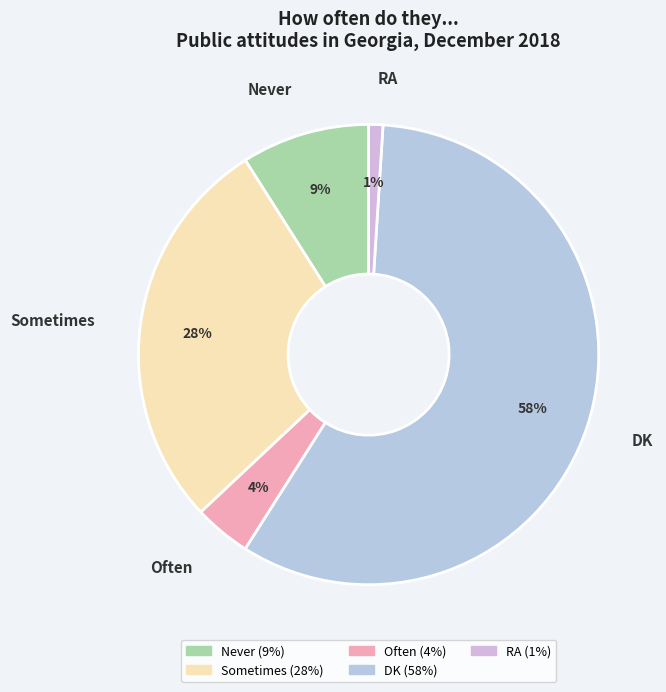

Count the number of slices in the pie.

5